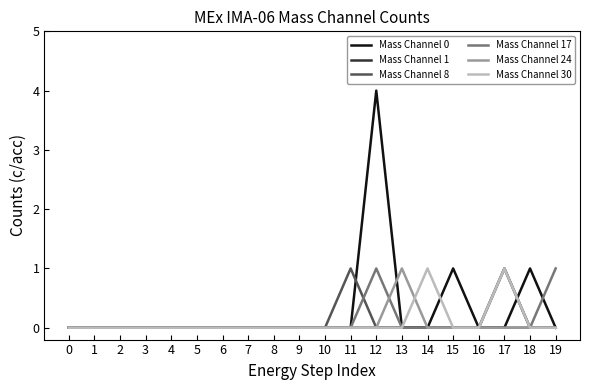

Which series has the widest spread of values?

Mass Channel 0